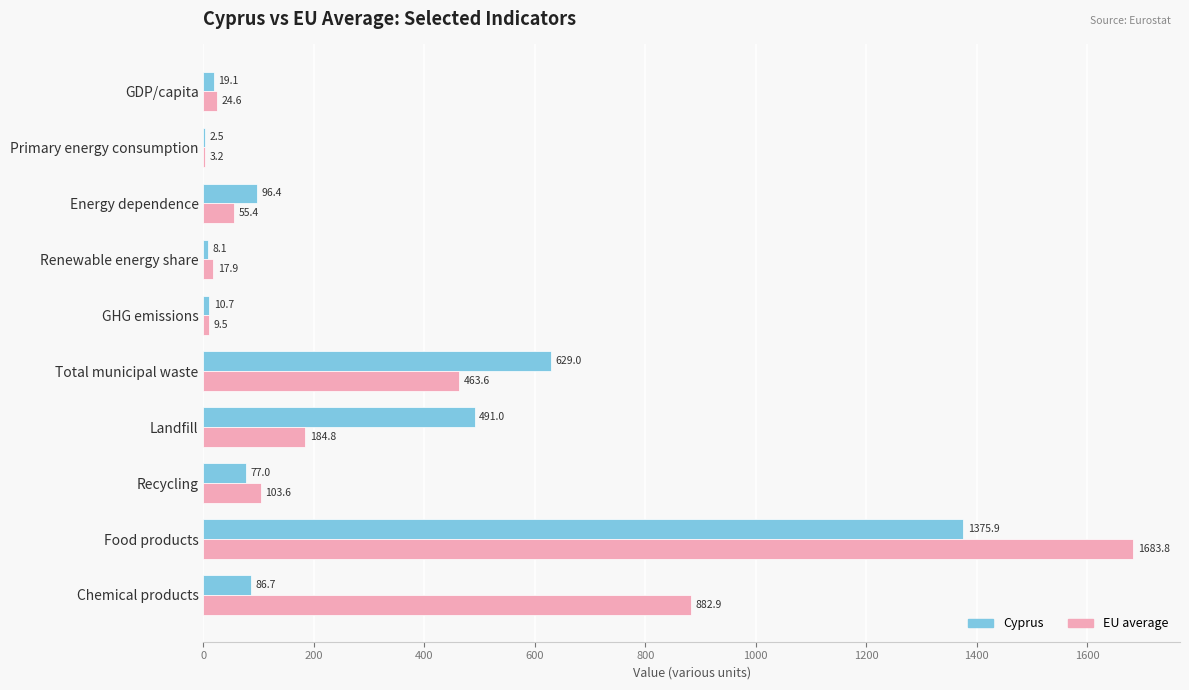

The Cyprus series shows 109.5 at Landfill. True or false?

False